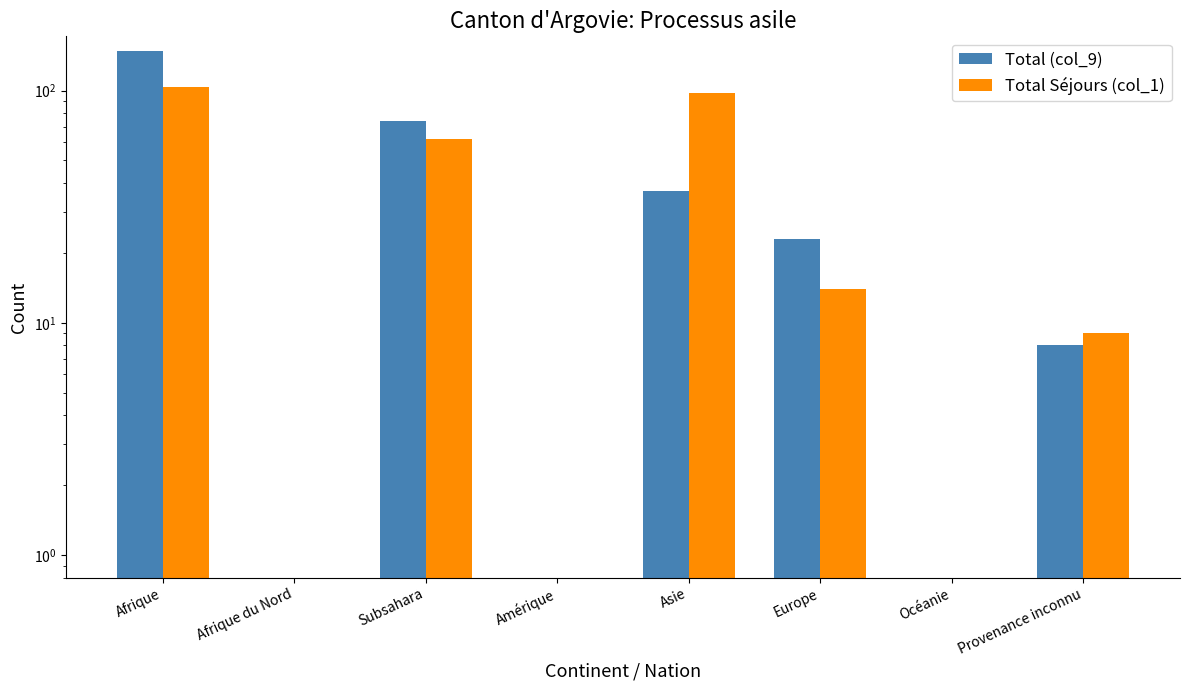

What position from the left is Afrique?

1